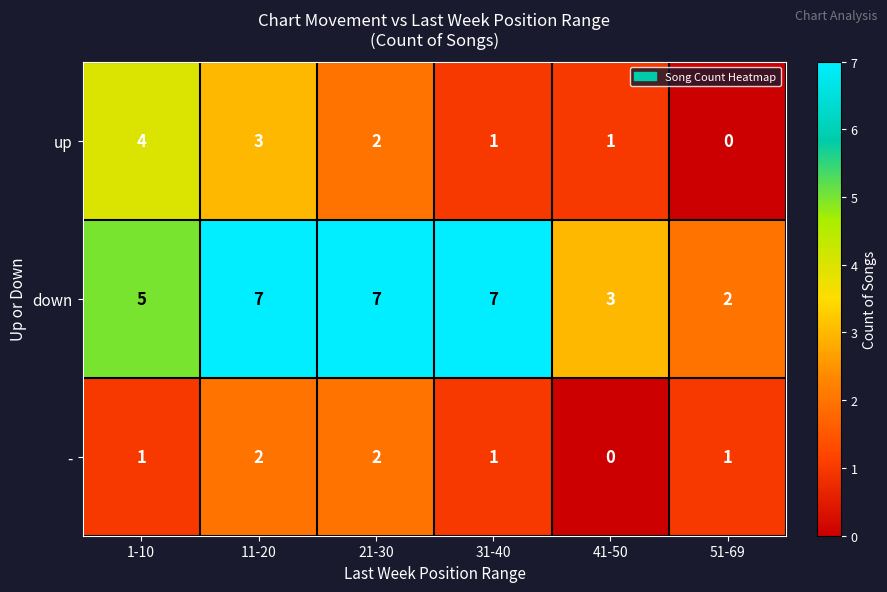

Between 11-20 and 51-69, which series saw the biggest shift?

down